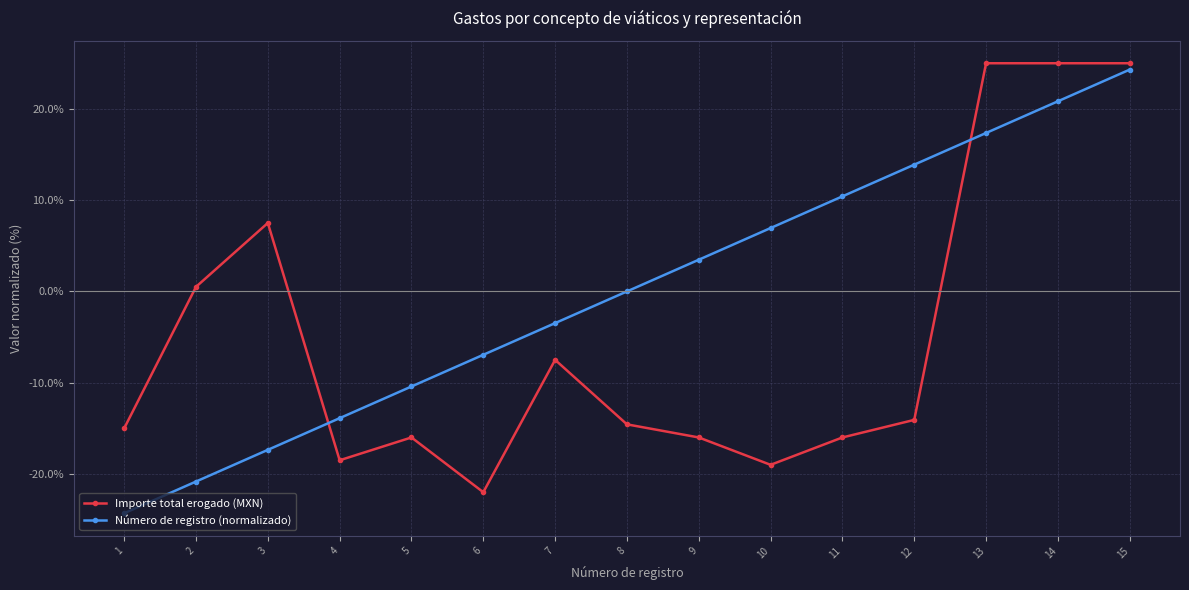

Which series ends up on top after the final intersection of Número de registro (normalizado) and Importe total erogado (MXN)?

Importe total erogado (MXN)